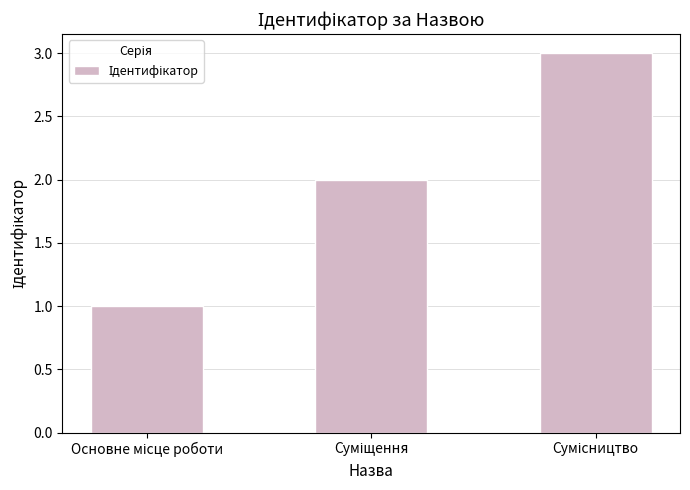

What is the sum of all values?

6